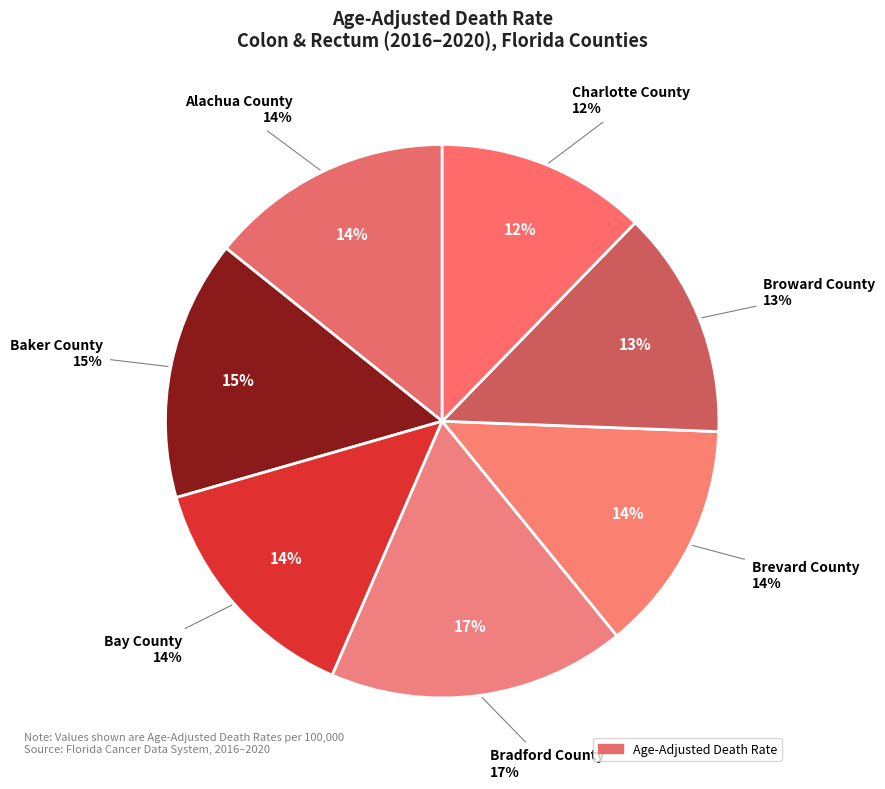

Combined, do Bradford County and Baker County account for over 50%?

No